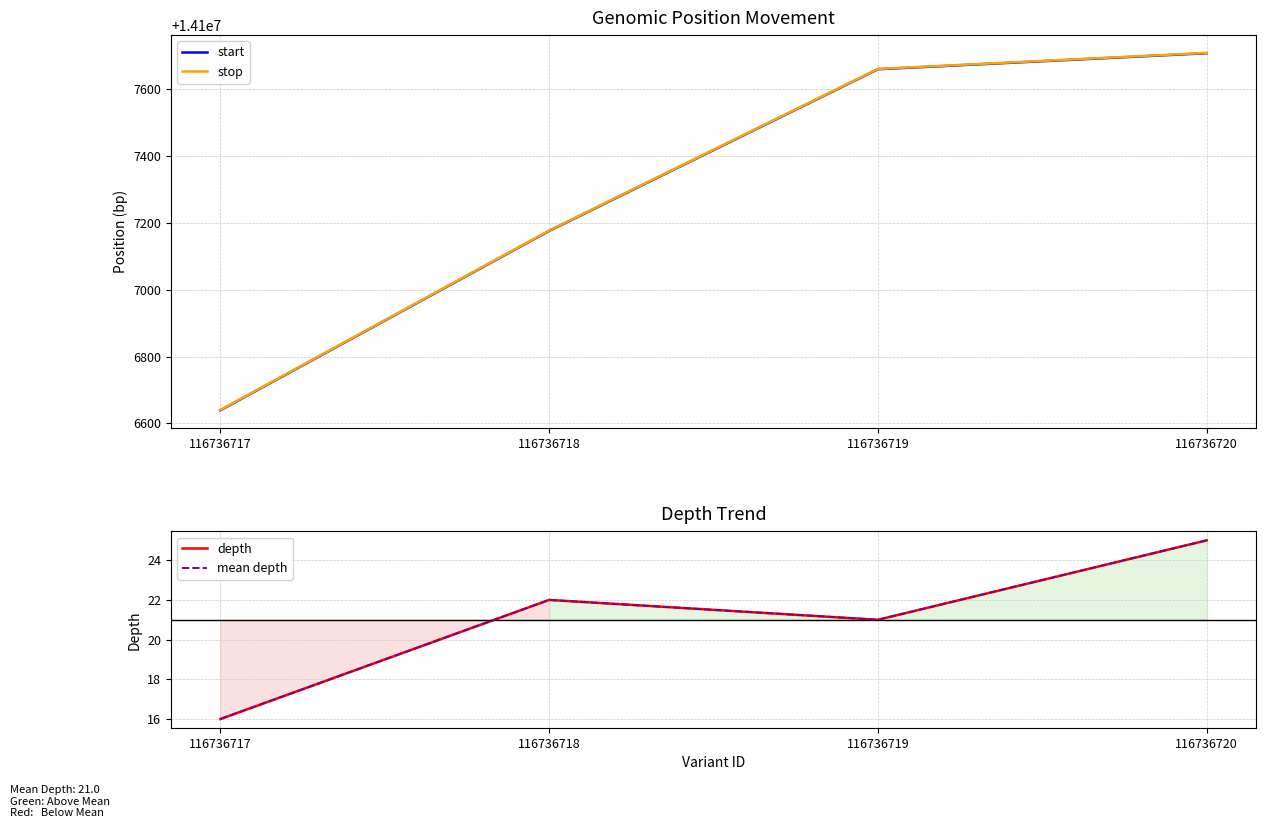

How many lines are shown in the chart?

4